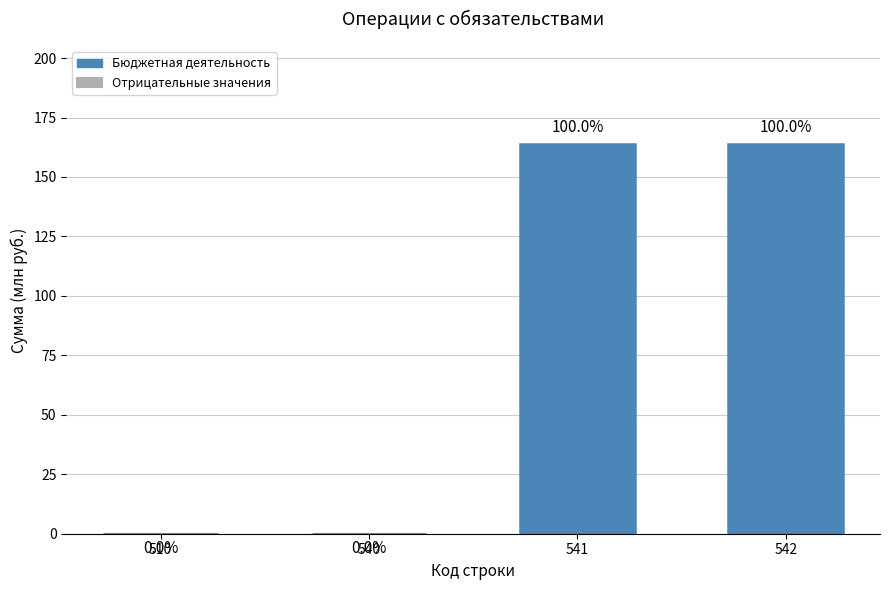

How many categories are shown in the chart?

4